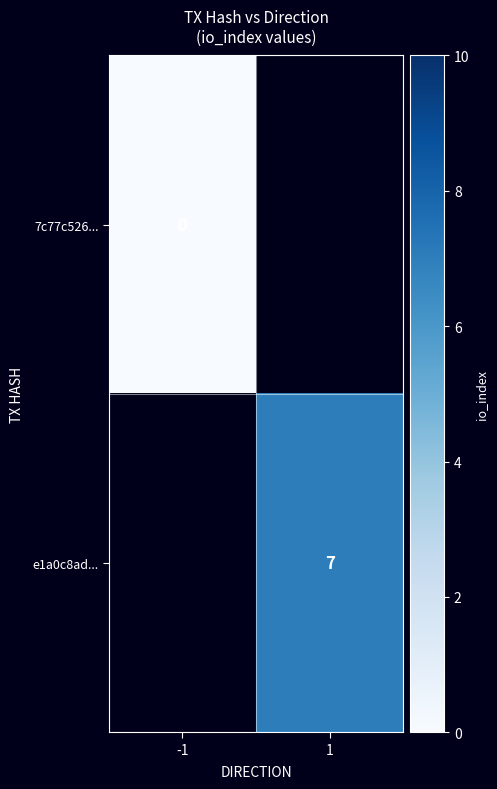

The e1a0c8ad... series shows 7 at 1. True or false?

True